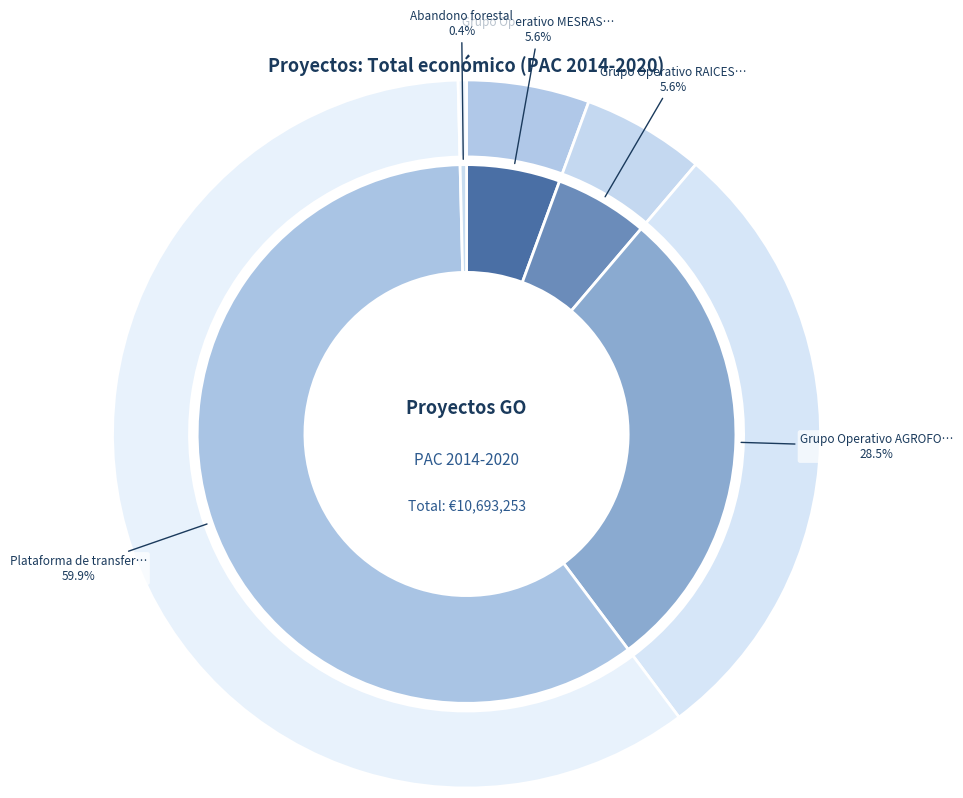

Which slice is the smallest?

Abandono forestal